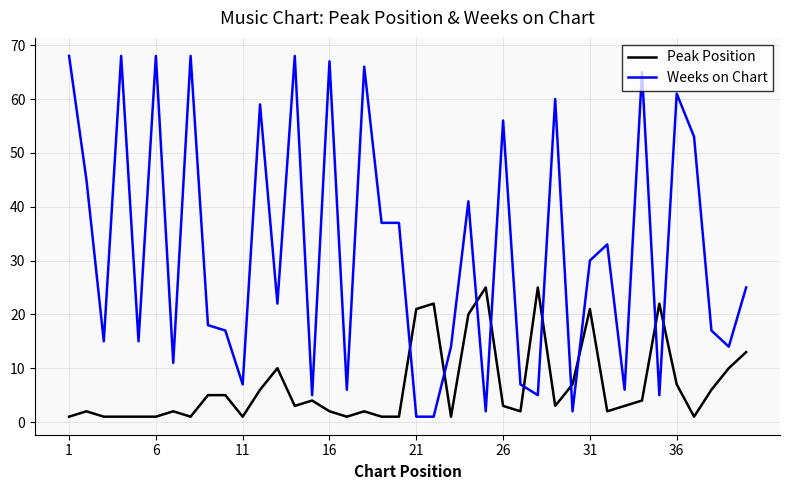

What is the difference between the maximum and minimum values in the Weeks on Chart series?

67